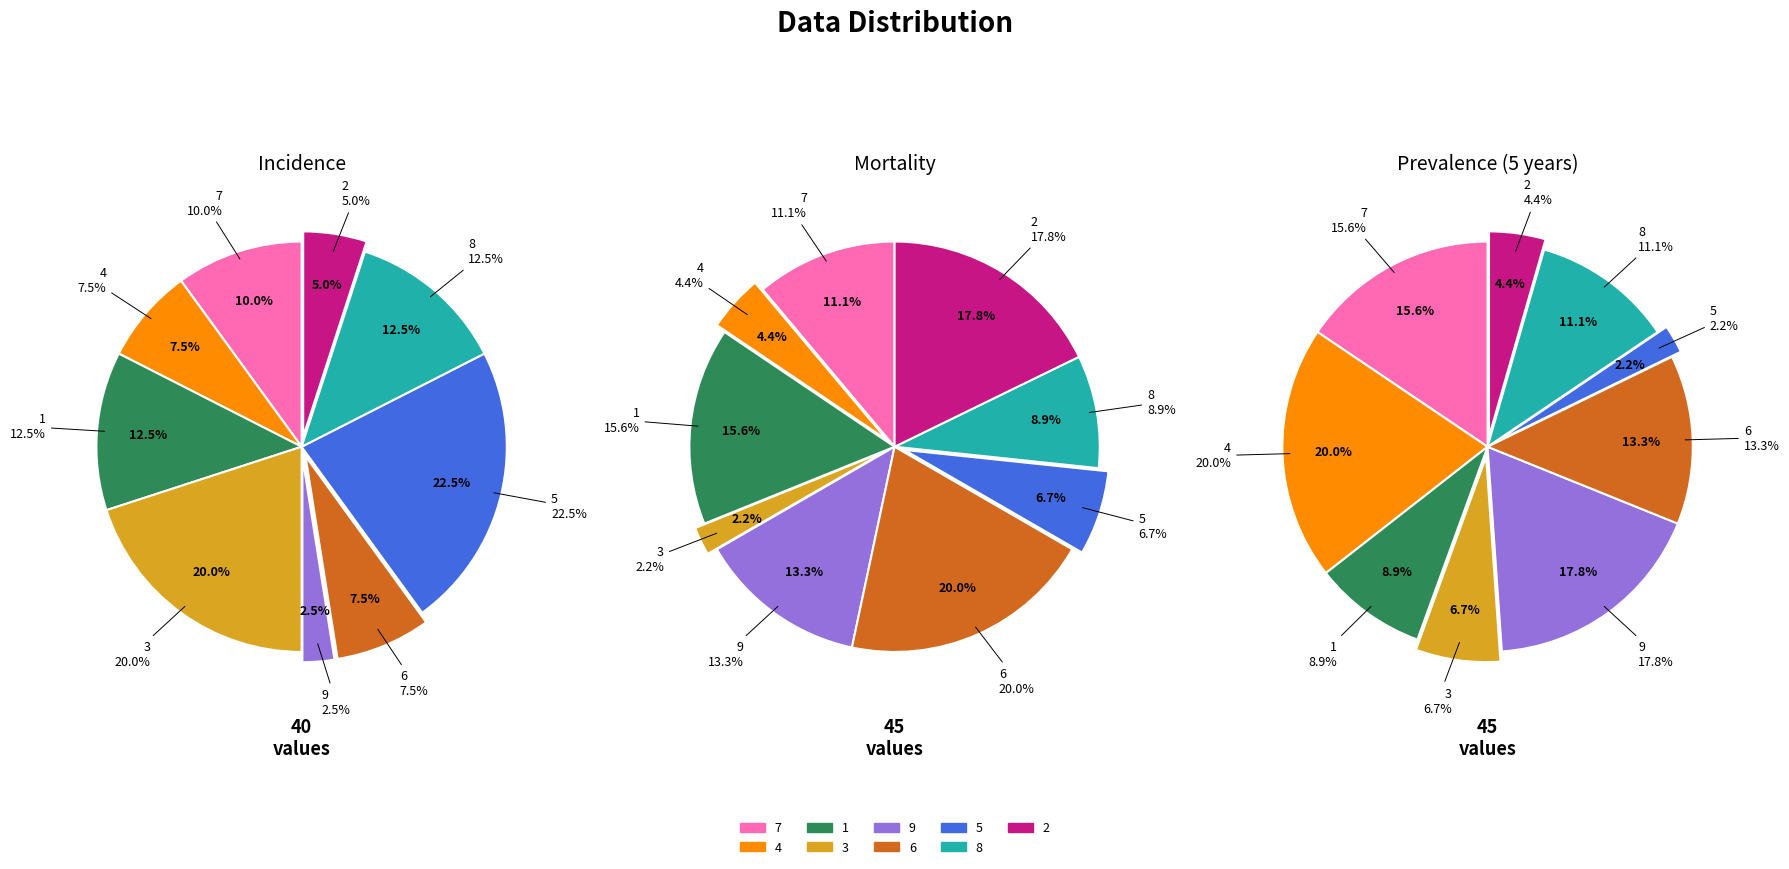

How many segments does this pie chart have?

9